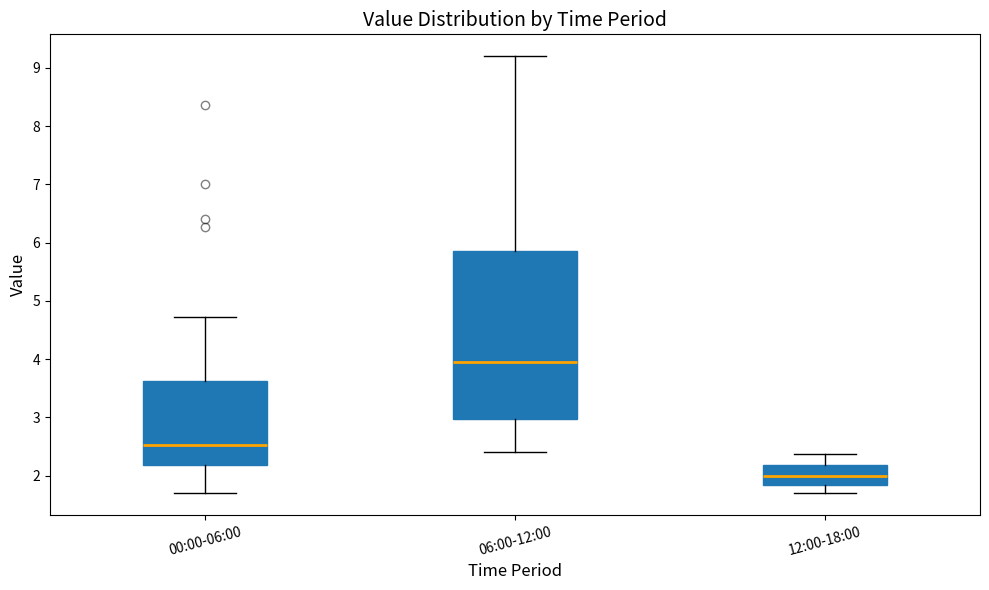

Where does the median line of the box for 00:00-06:00 sit on the y-axis? The values are not printed on the chart, so give them approximately, as read against the axis.

2.5